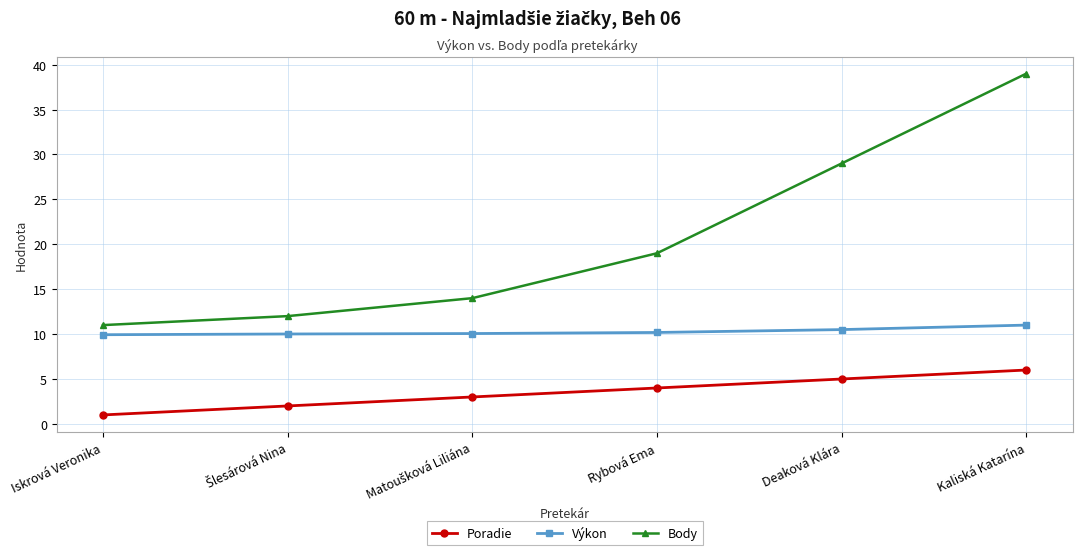

What is the value of the Body point at the 6th from the left?

39.0